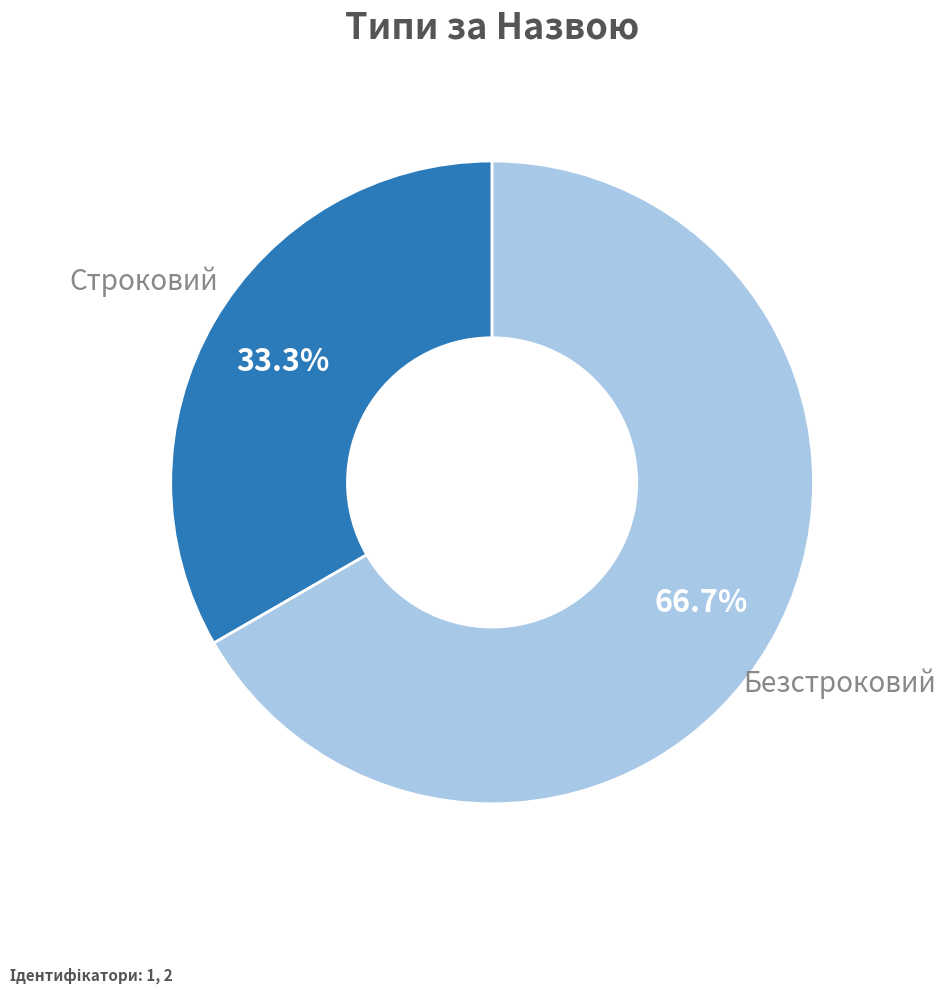

Is there a majority slice in this chart?

Yes